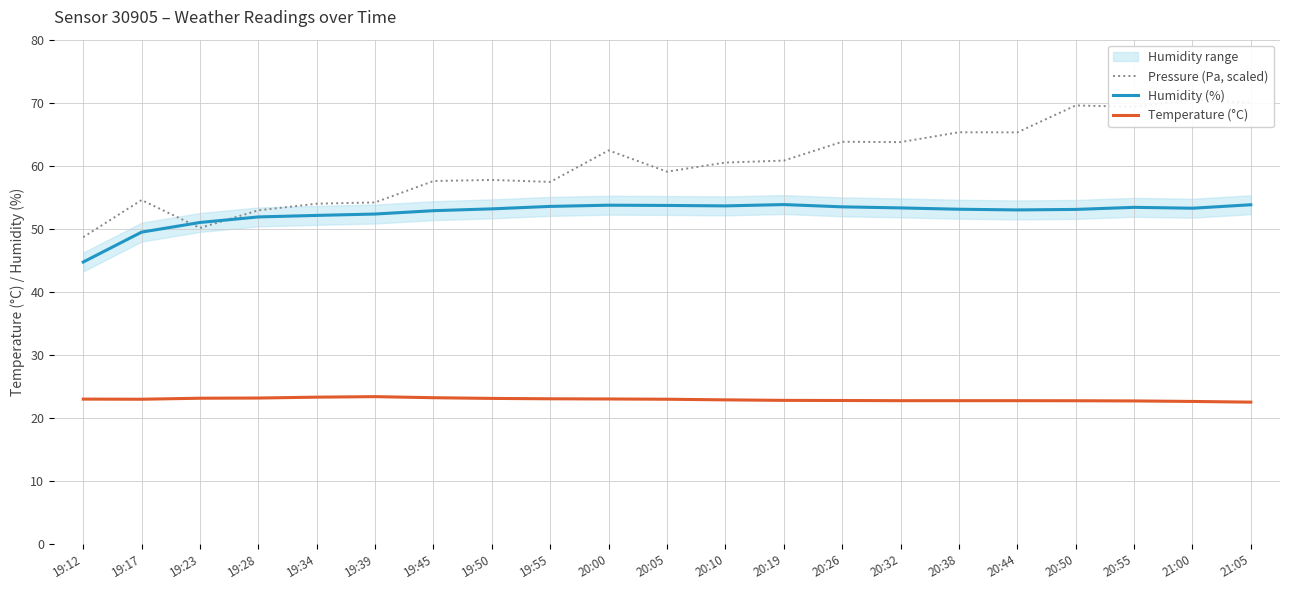

The value of Pressure (Pa, scaled) at 20:05 is 28.9. True or false?

False